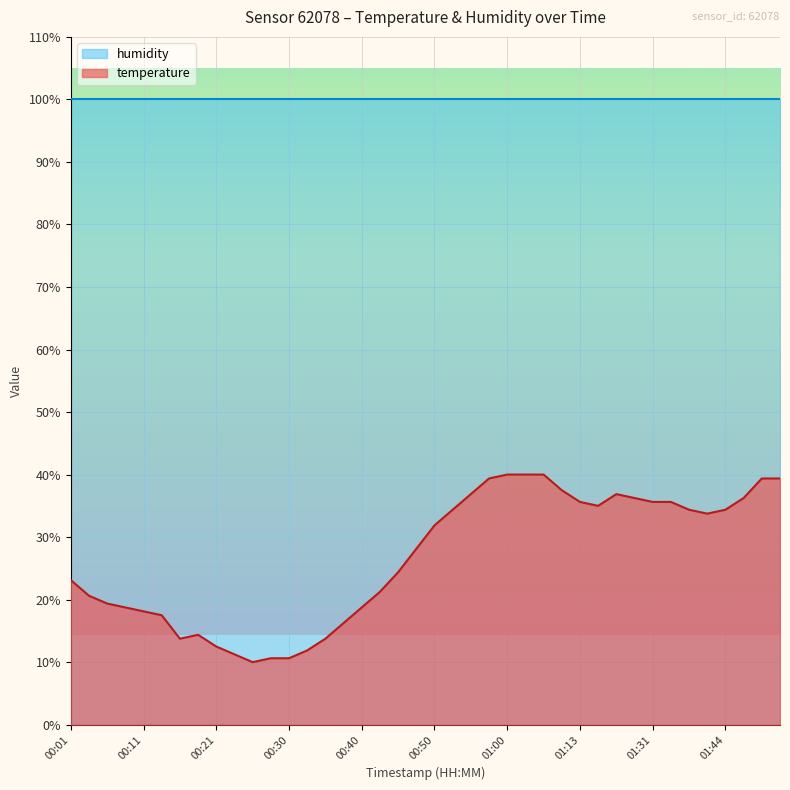

What is the value of the 13th point from the left?

10.6